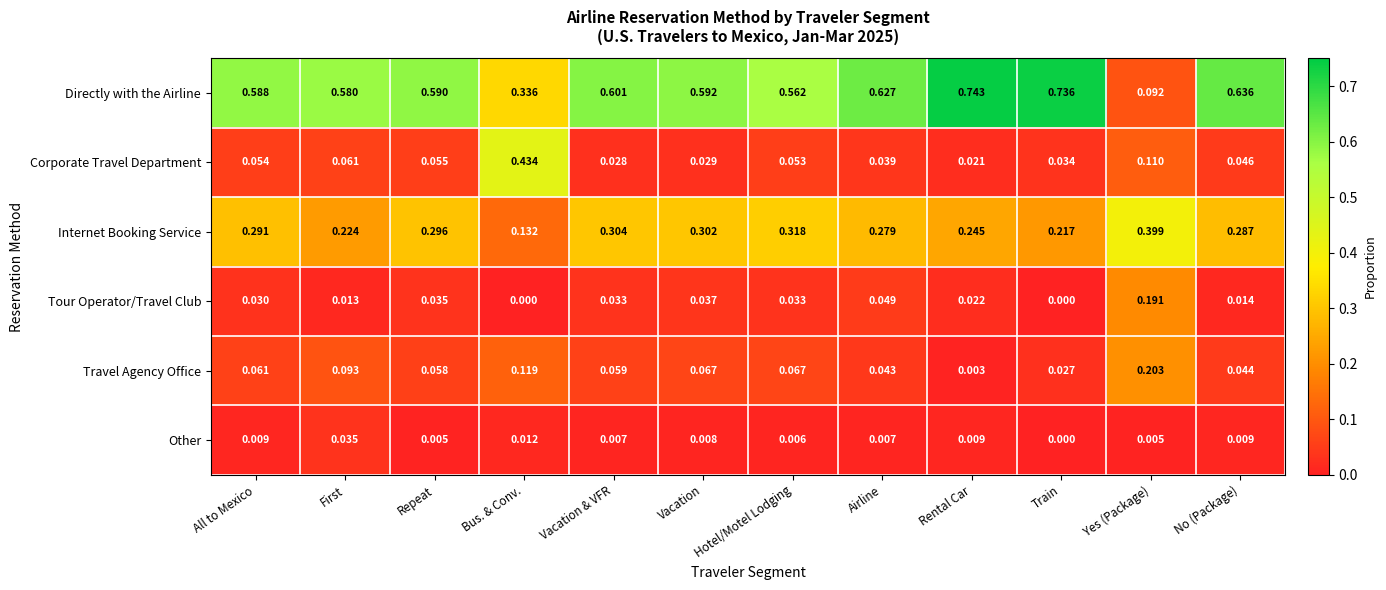

Where is Internet Booking Service nearest to the value 0?

Bus. & Conv.